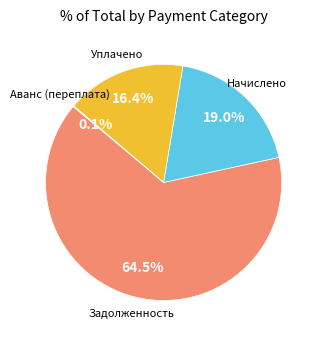

Does any single category account for the majority?

Yes